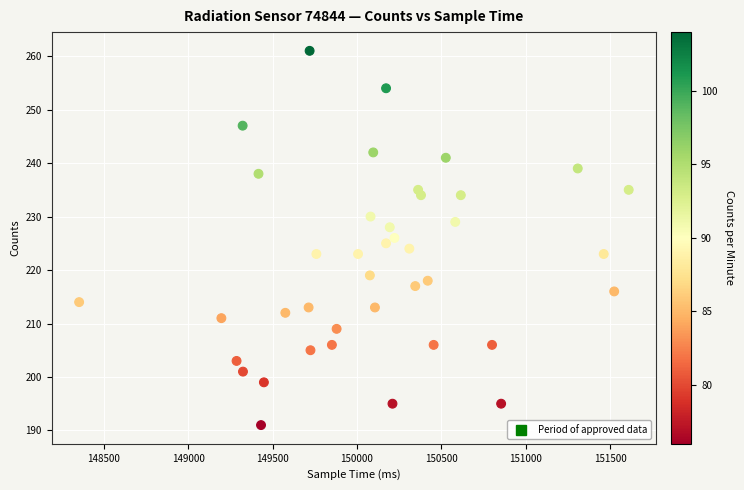

What is the range of X values (max minus min)?

3257